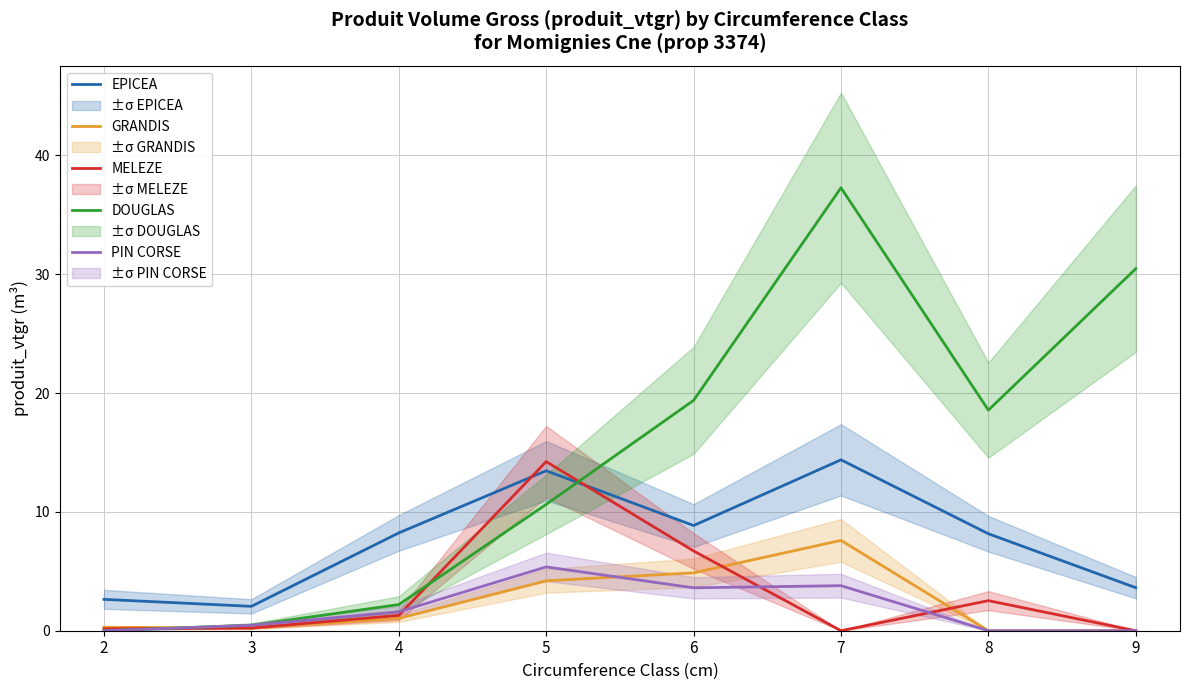

What is the value of the MELEZE point at the 7th from the left?

2.5